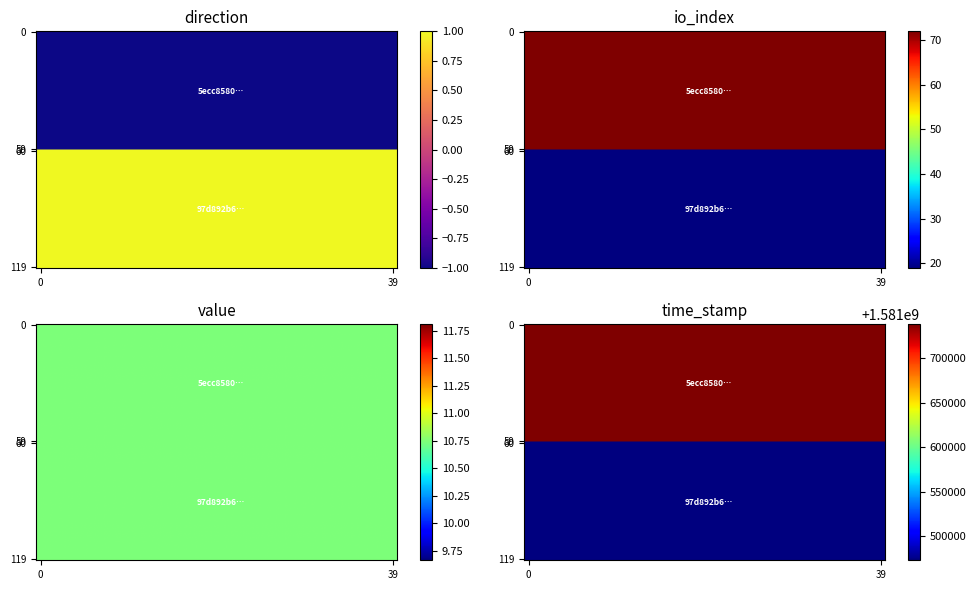

At which label does 5ecc8580caad54c0e932d3540c1d938f73634c7 first exceed 72?

time_stamp